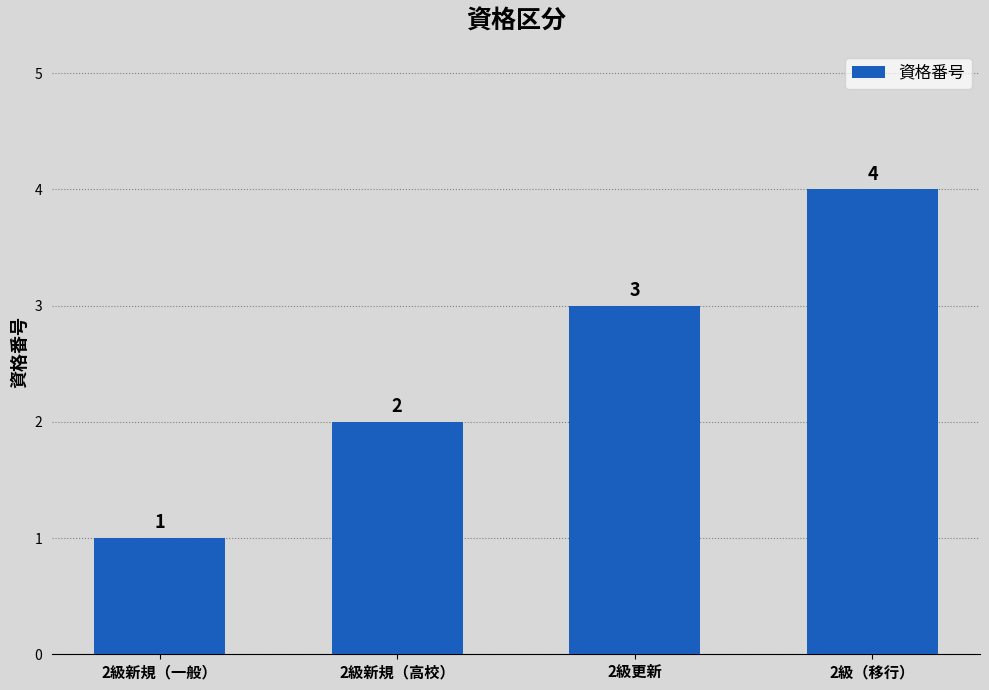

What is the sum of all values?

10